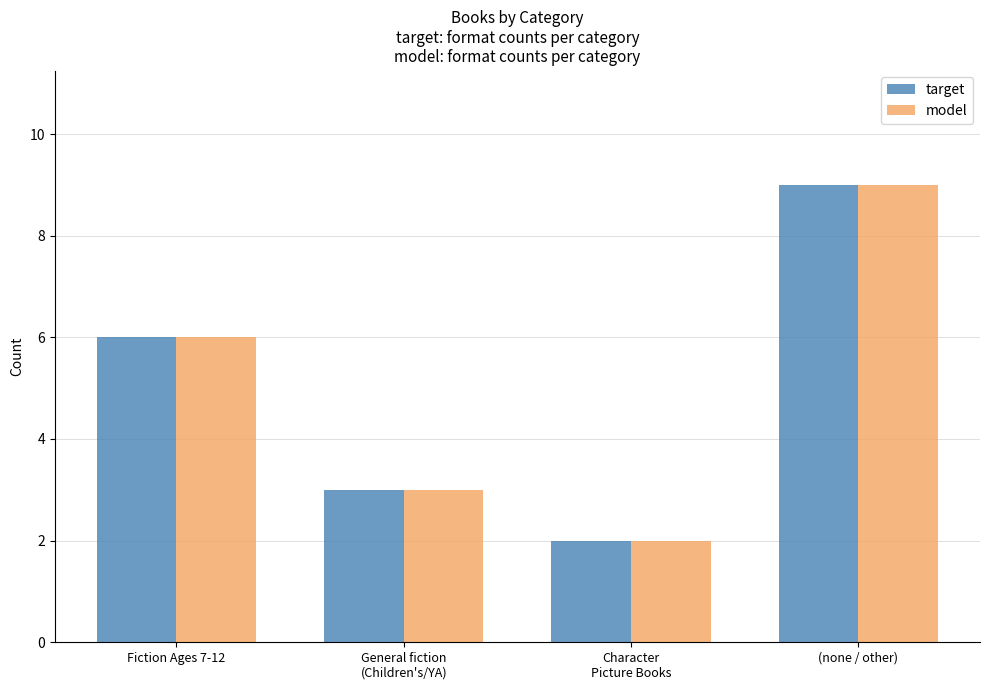

The value of target at Character
Picture Books is 2. True or false?

True